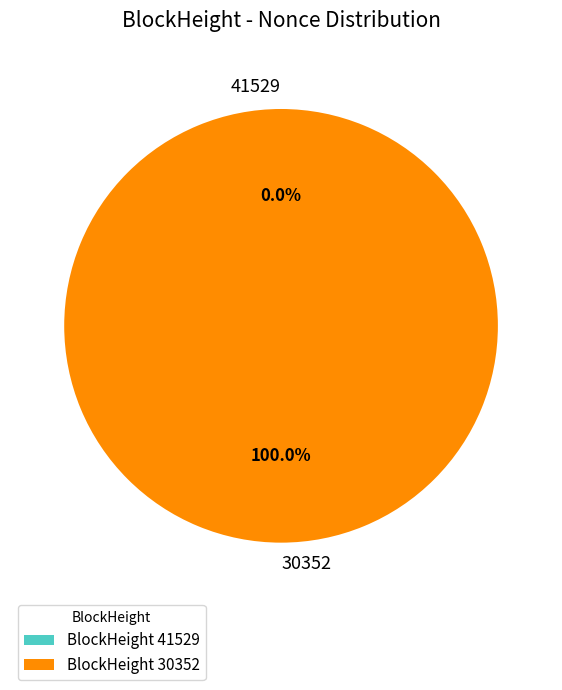

Does 30352 account for over 50% of the chart?

Yes